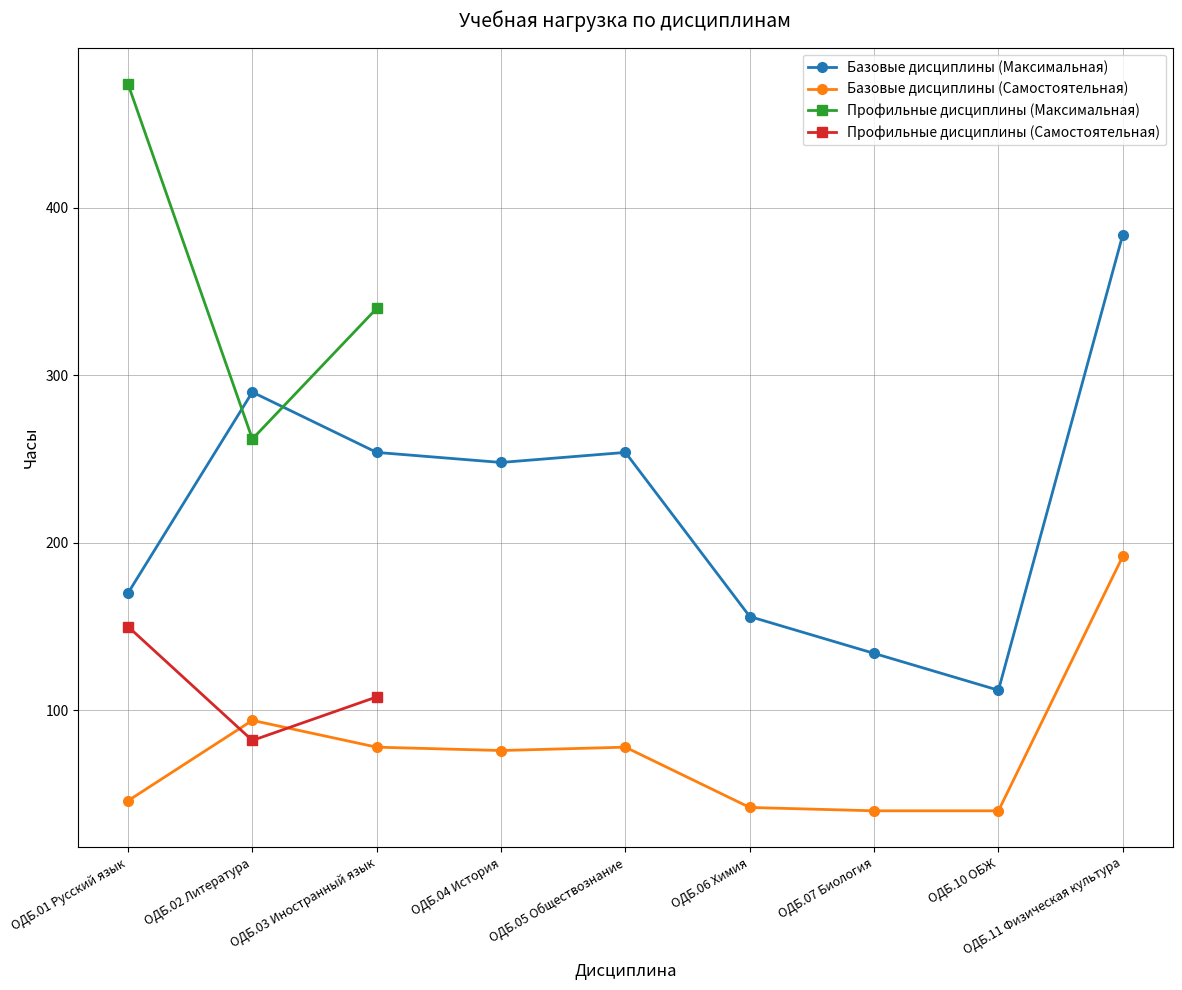

What is the label of the 1st point from the right?

ОДБ.11 Физическая культура